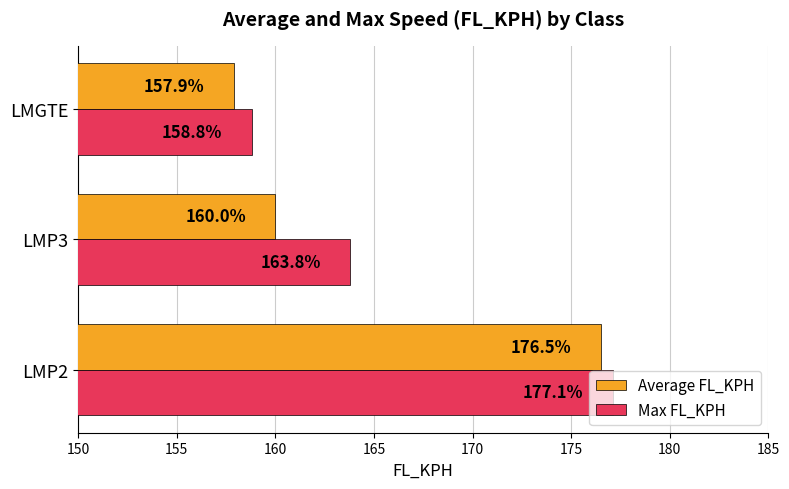

List the series in order of their overall mean, highest first.

Max FL_KPH, Average FL_KPH